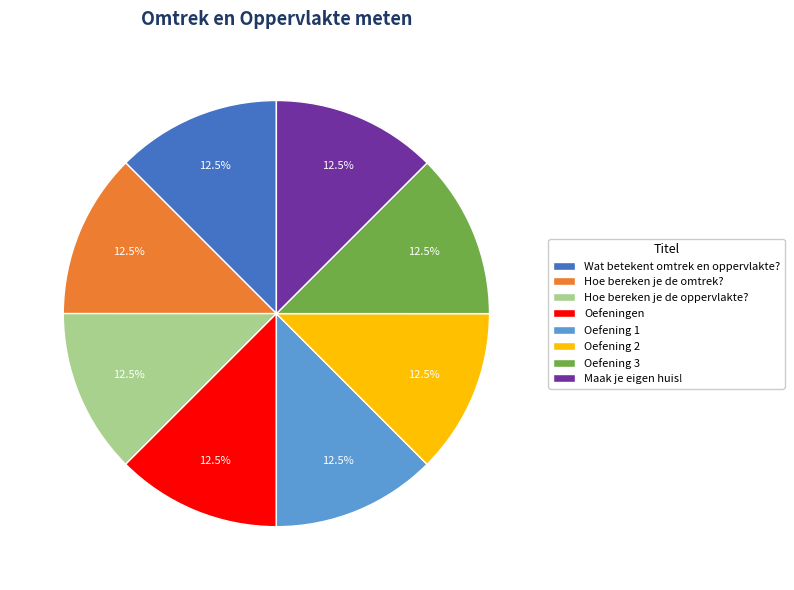

Approximately how many times larger is the value at Hoe bereken je de omtrek? compared to Oefening 1?

1.0